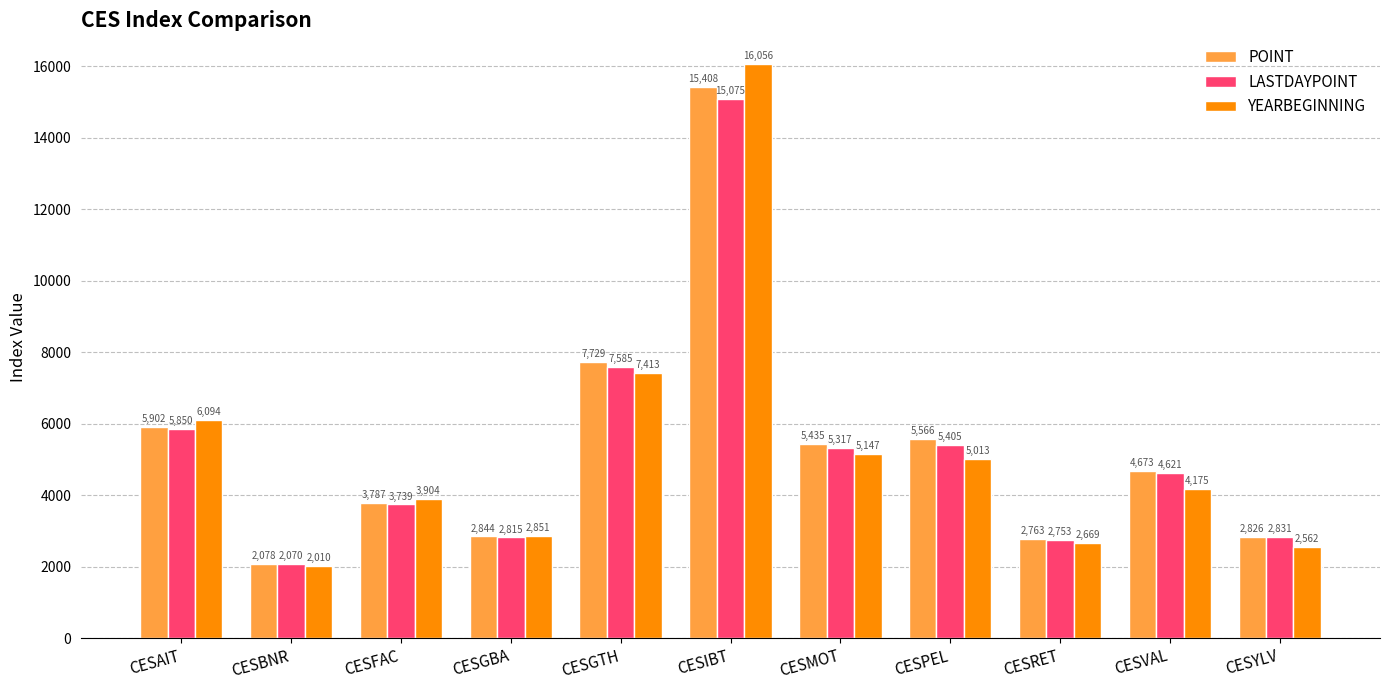

What is the total value across all series at CESRET?

8184.3